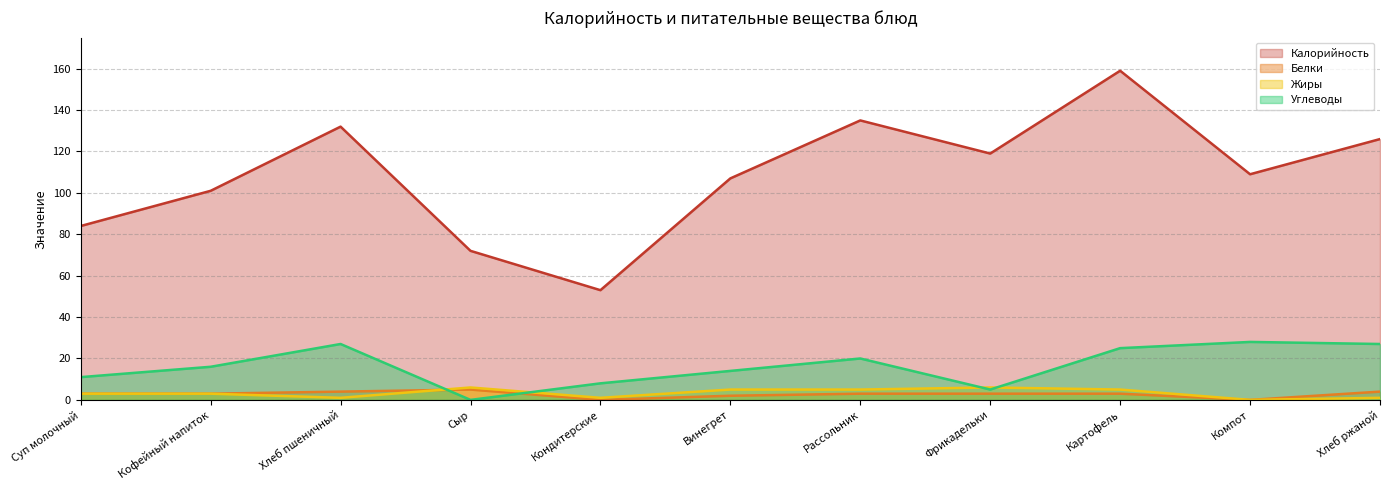

How many values in Жиры are above zero?

10